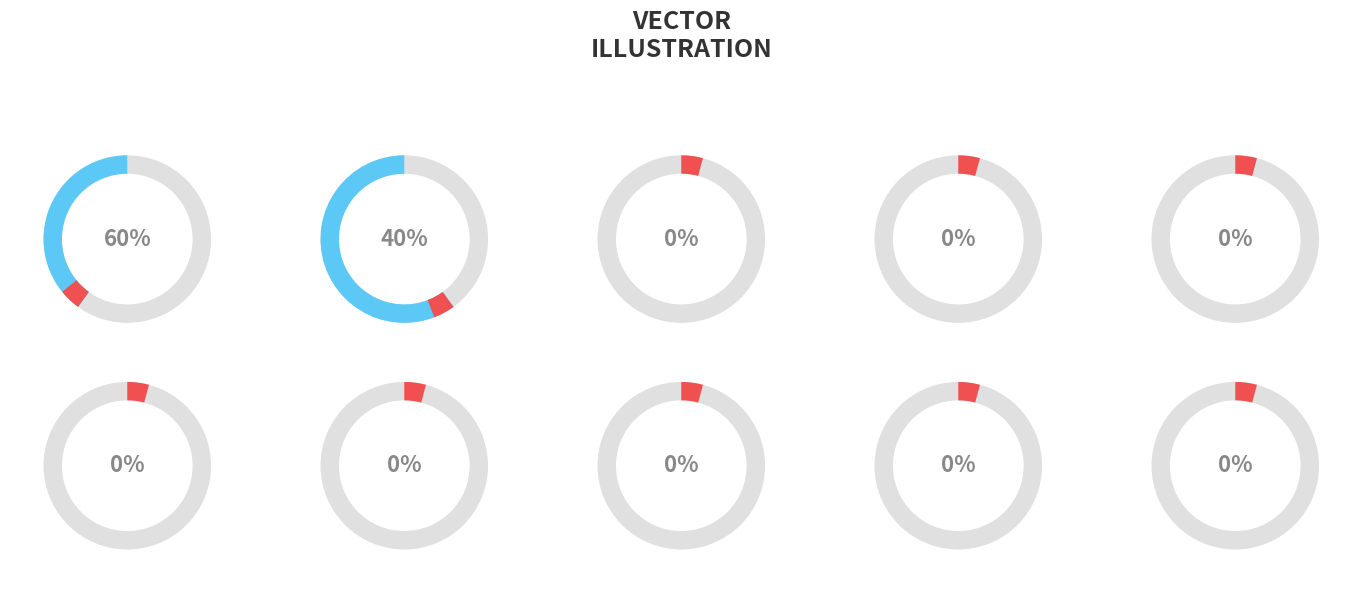

How many slices are in this pie chart?

12